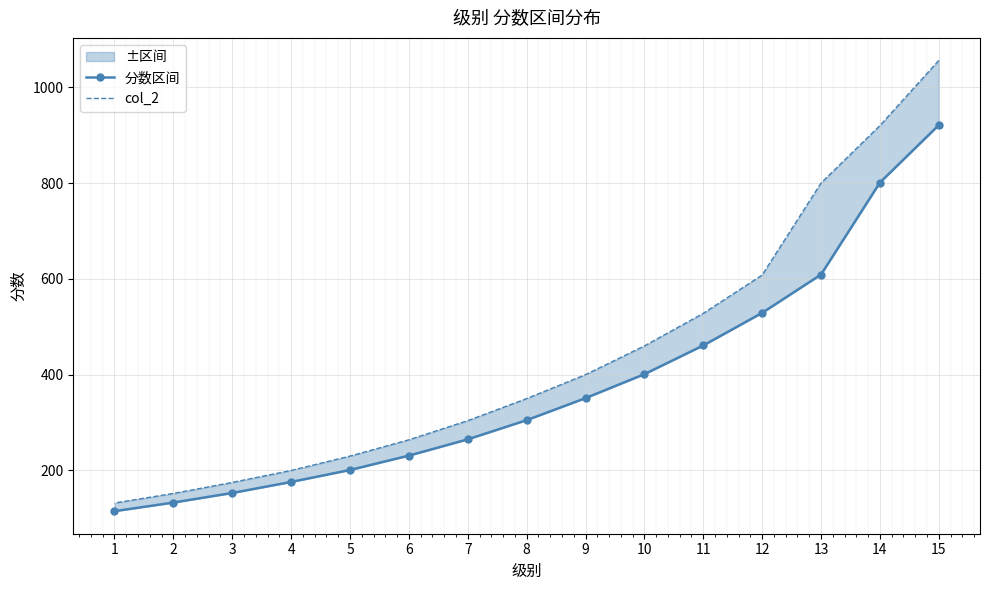

What is the difference between the col_2 values at 6 and 2?

112